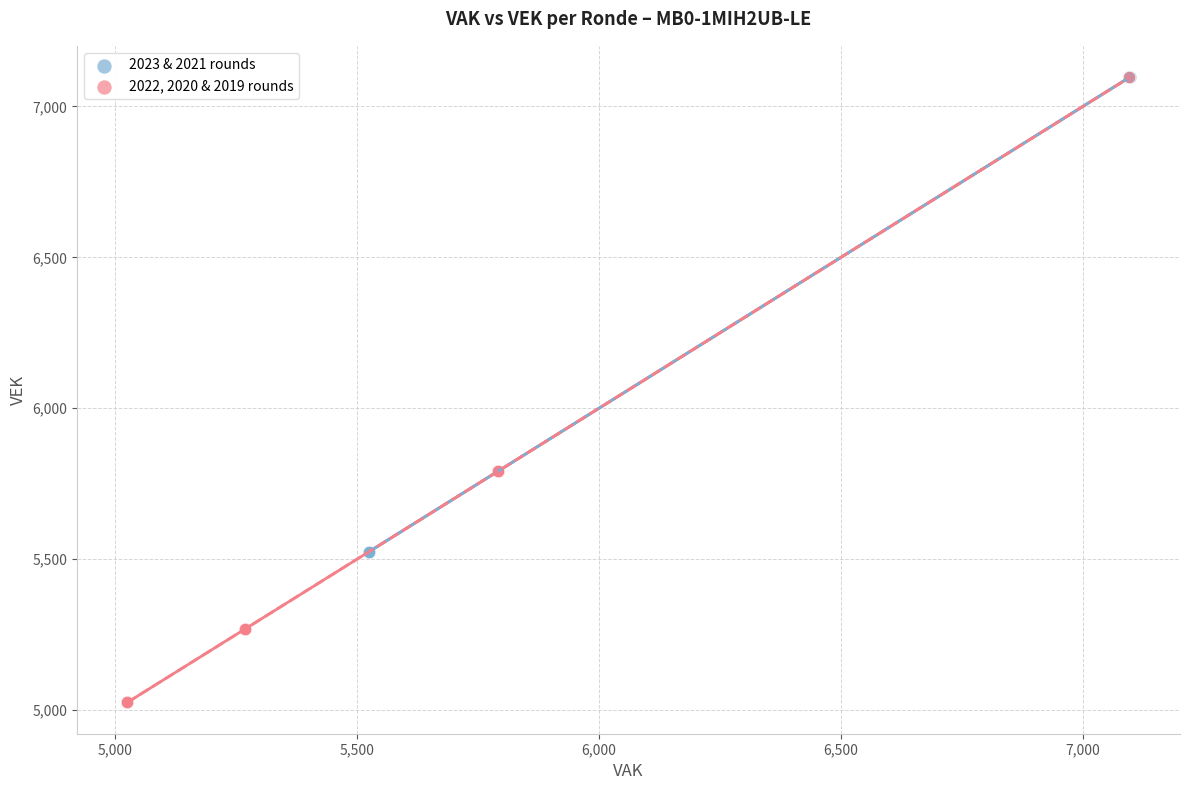

Which series reaches the minimum Y coordinate?

2022, 2020 & 2019 rounds